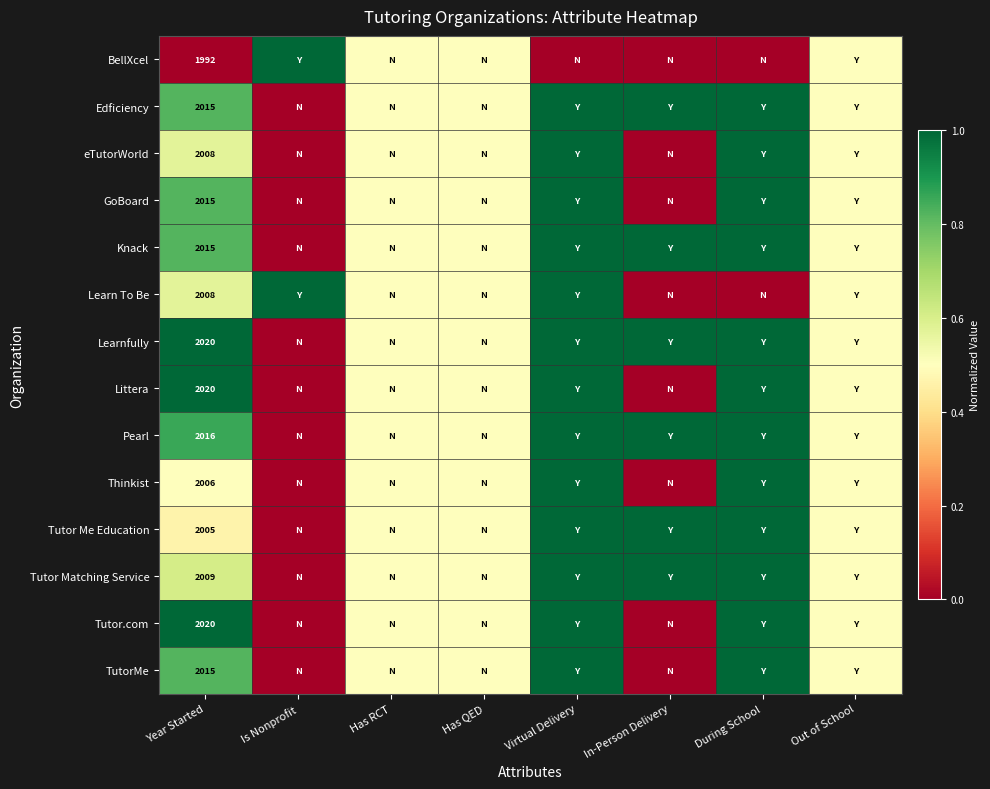

Where is Tutor Me Education nearest to the value 0?

Is Nonprofit